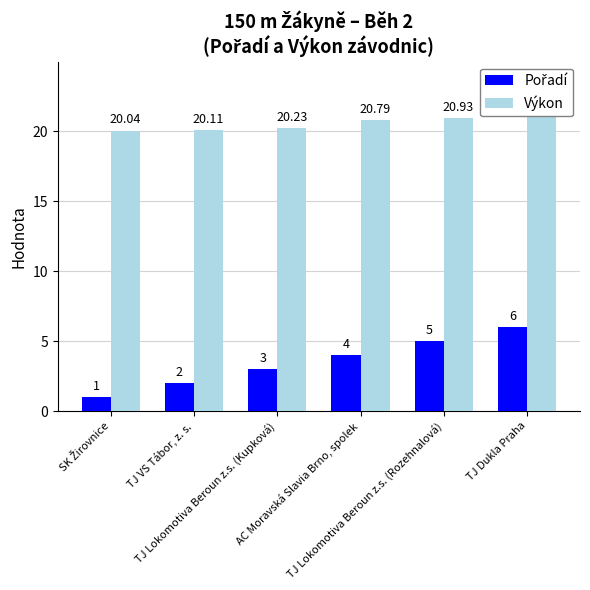

What is the difference between the maximum and minimum values in the Výkon series?

1.7